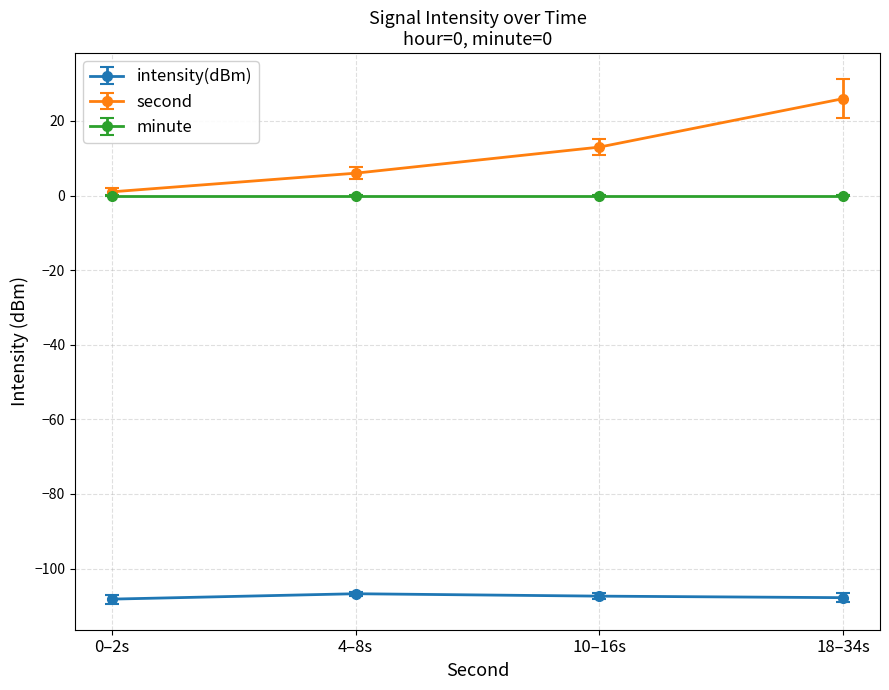

What is the difference between the maximum and second lowest values in the intensity(dBm) series?

1.1